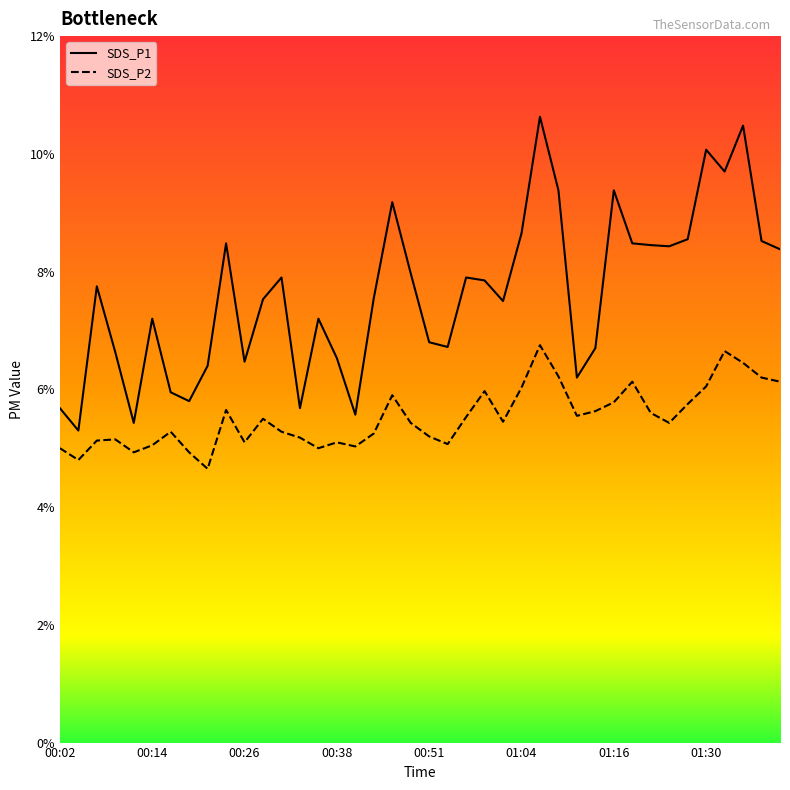

What is the difference between the maximum and minimum values in the SDS_P1 series?

5.3